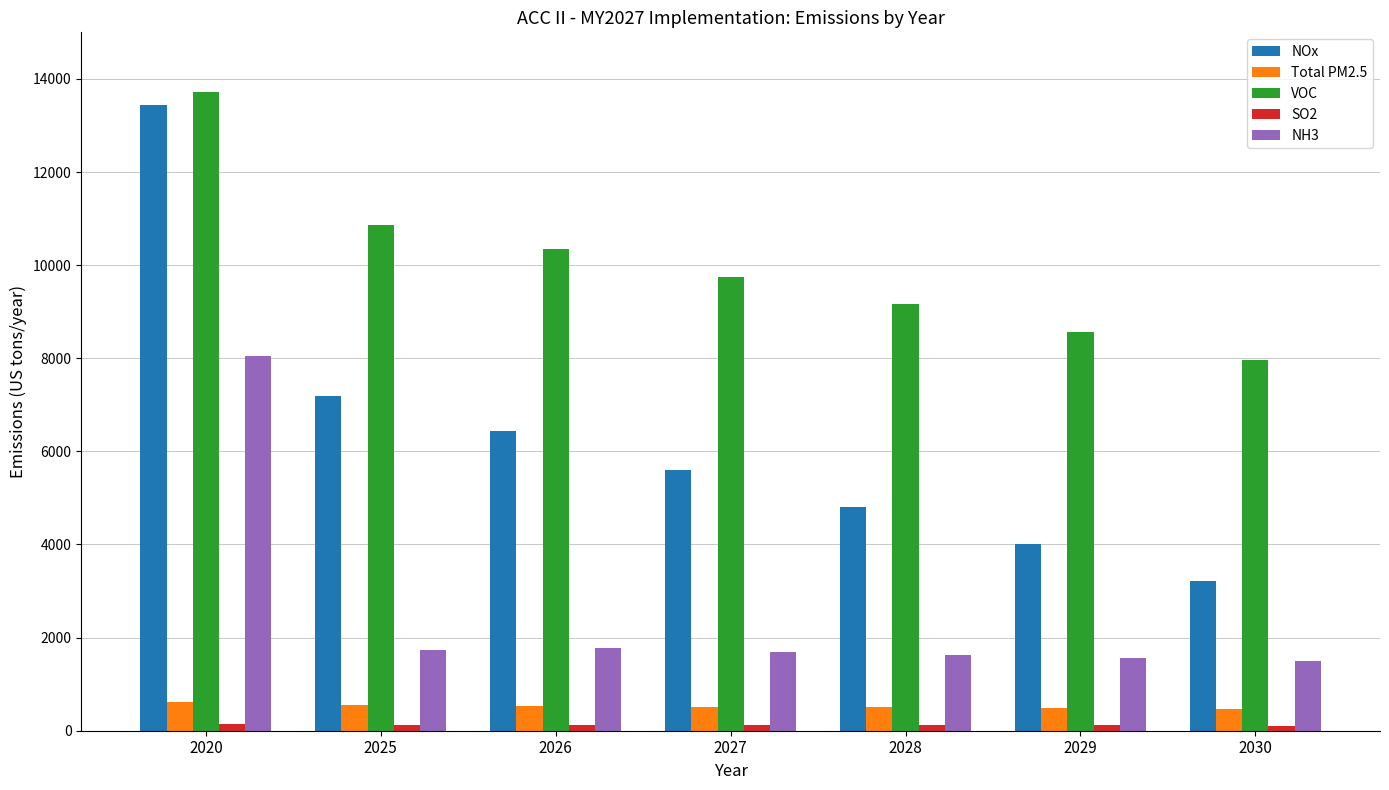

Which series has the largest range (max minus min)?

NOx